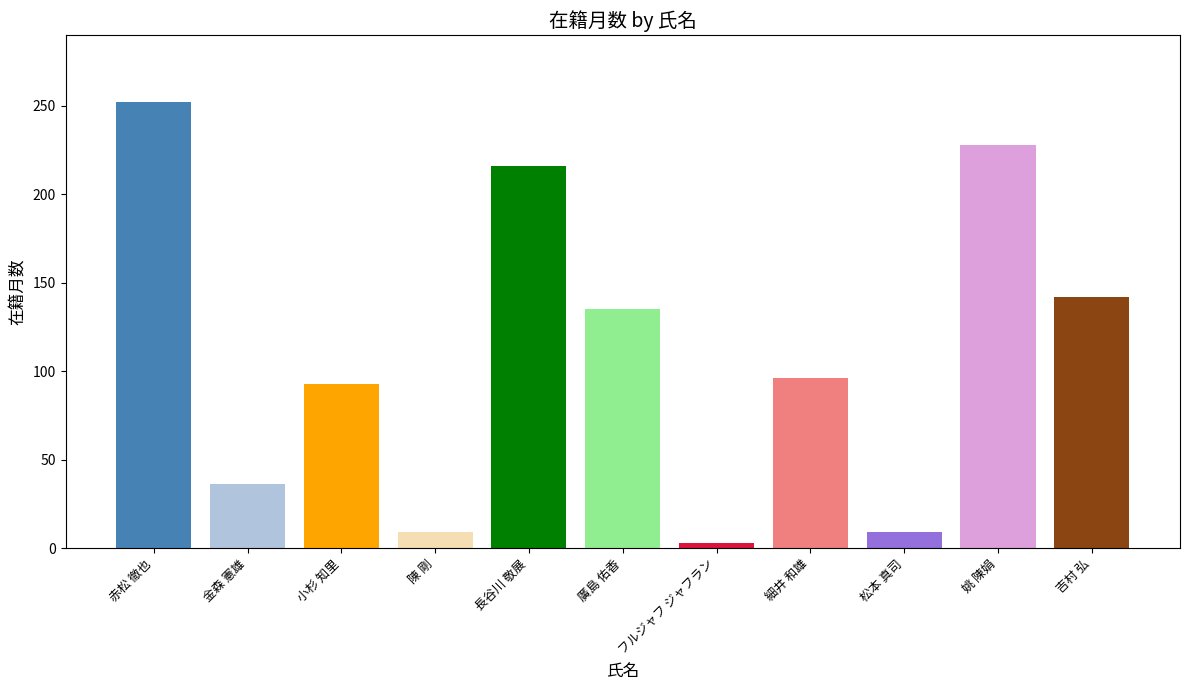

Approximately how many times larger is the value at 金森 憲雄 compared to 吉村 弘?

0.3